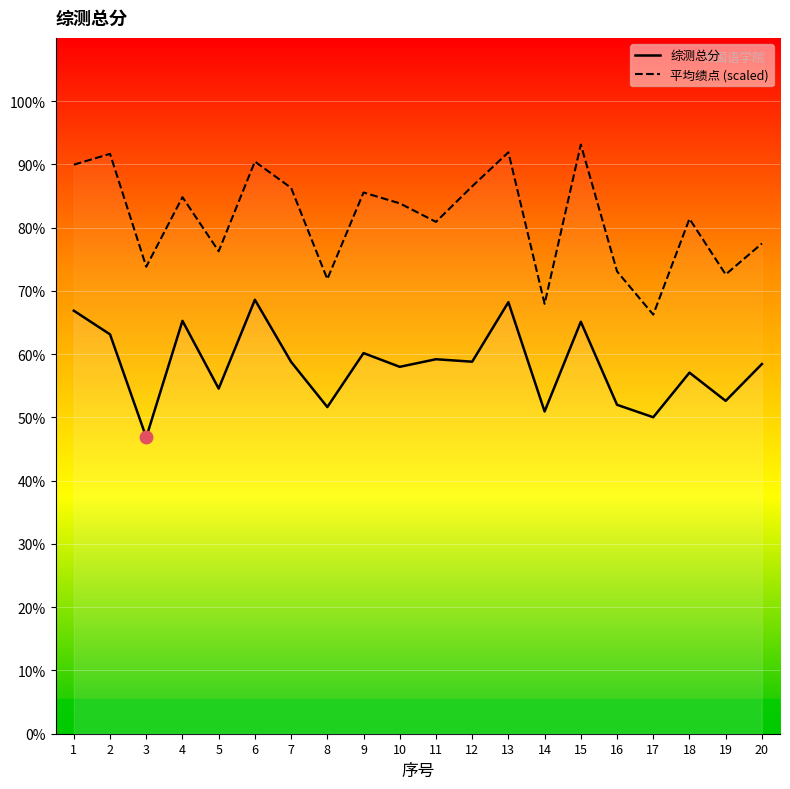

How many values in the 平均绩点 (scaled) series are below 83?

10